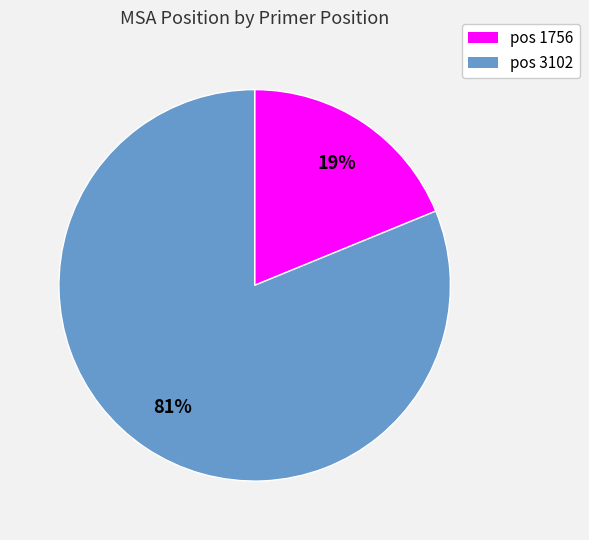

To the nearest percent, what is the average slice percentage?

50%